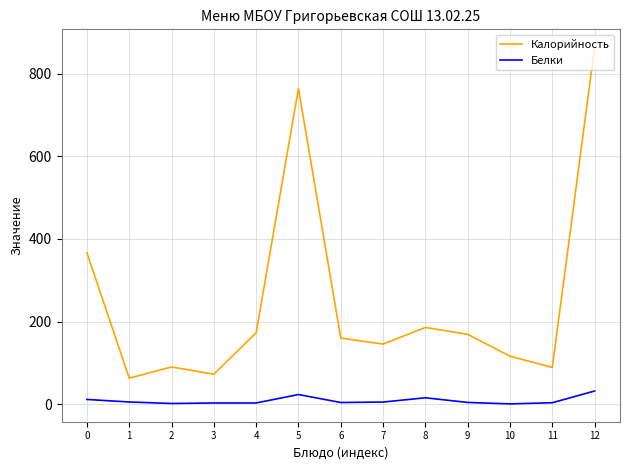

What is the difference between the highest and lowest values at 1?

57.7